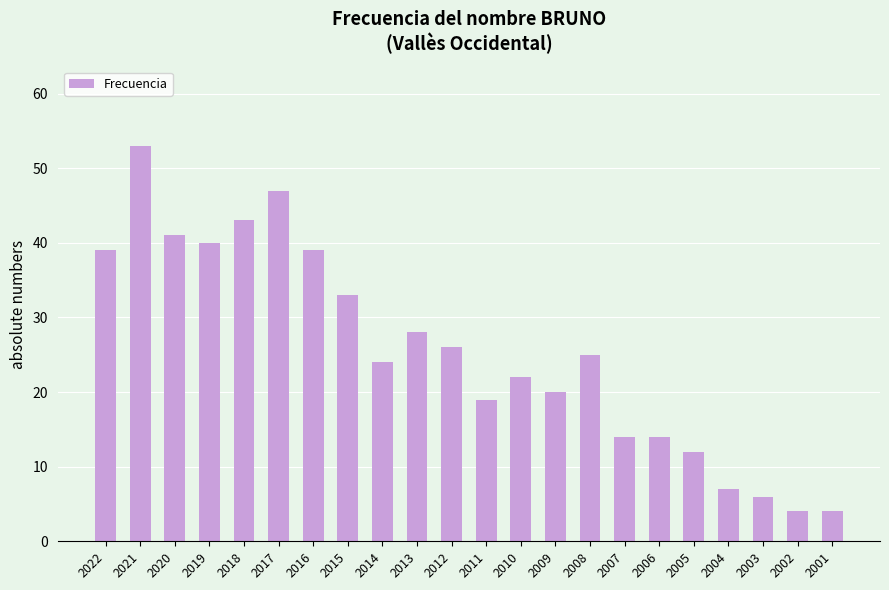

What is the approximate value at 2018?

43